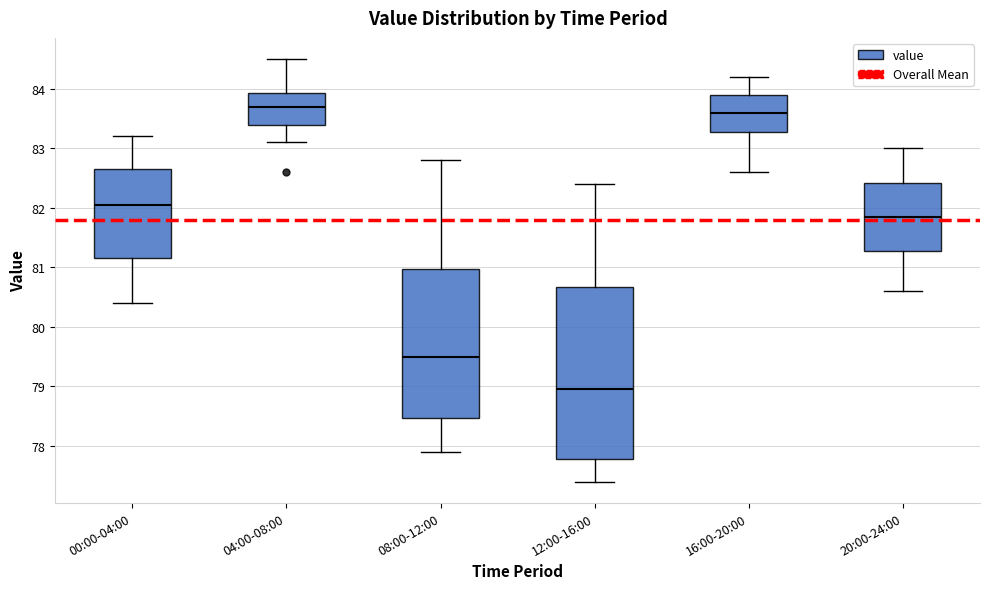

Reading left to right, read every box against the y-axis: the position of its median line, the range the box covers, and the ends of its whiskers. The values are not printed on the chart, so give them approximately, as read against the axis.

00:00-04:00: median 82.1, box 81.2 to 82.7, whiskers 80.4 to 83.2
04:00-08:00: median 83.7, box 83.4 to 83.9, whiskers 83.1 to 84.5
08:00-12:00: median 79.5, box 78.5 to 81.0, whiskers 77.9 to 82.8
12:00-16:00: median 79.0, box 77.8 to 80.7, whiskers 77.4 to 82.4
16:00-20:00: median 83.6, box 83.3 to 83.9, whiskers 82.6 to 84.2
20:00-24:00: median 81.9, box 81.3 to 82.4, whiskers 80.6 to 83.0